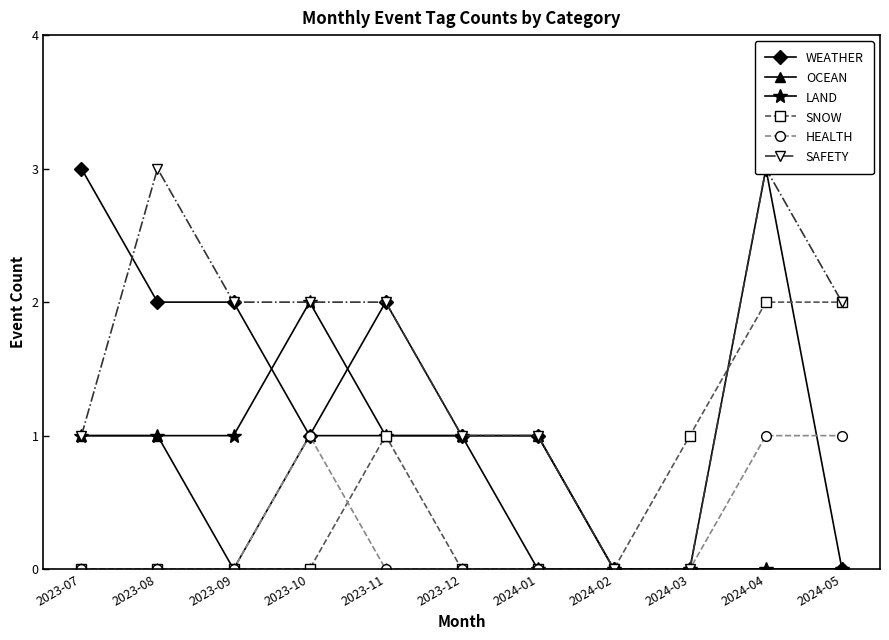

True or false: SNOW has a value of -1 at 2023-12.

False